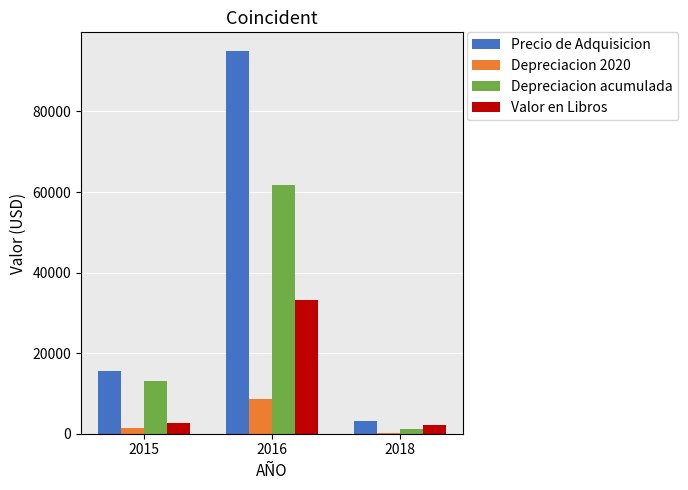

Does the chart contain stacked bars?

No